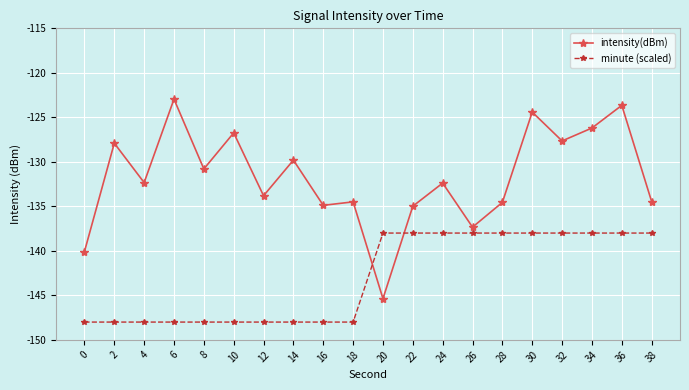

What is the total value across all series at 6?

-271.0